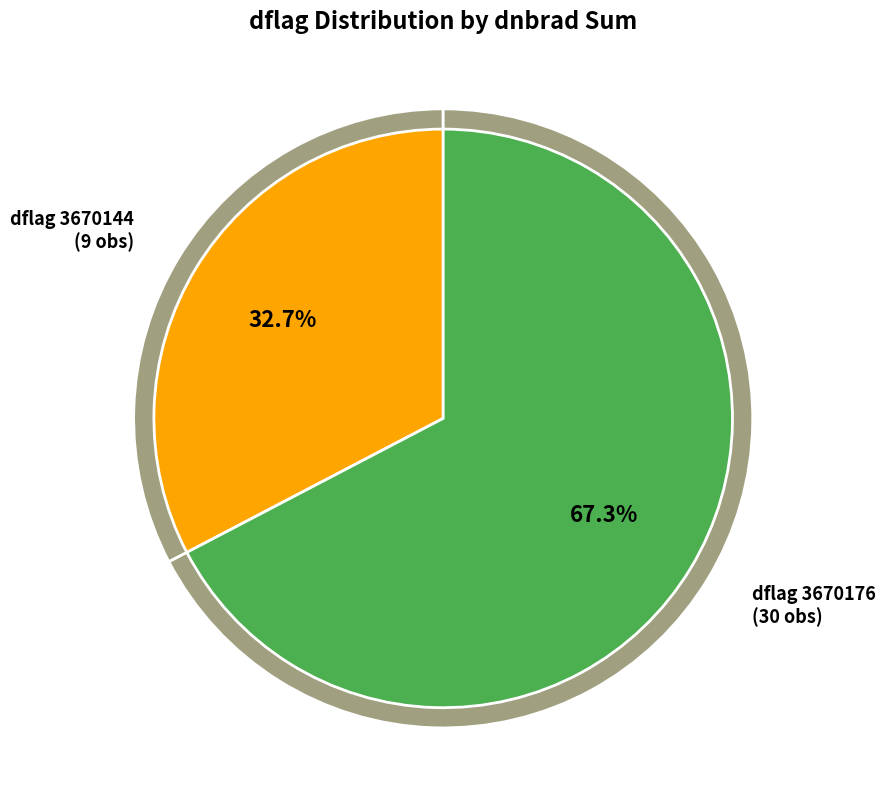

Is it true that 3670176 is 54% of the pie?

False